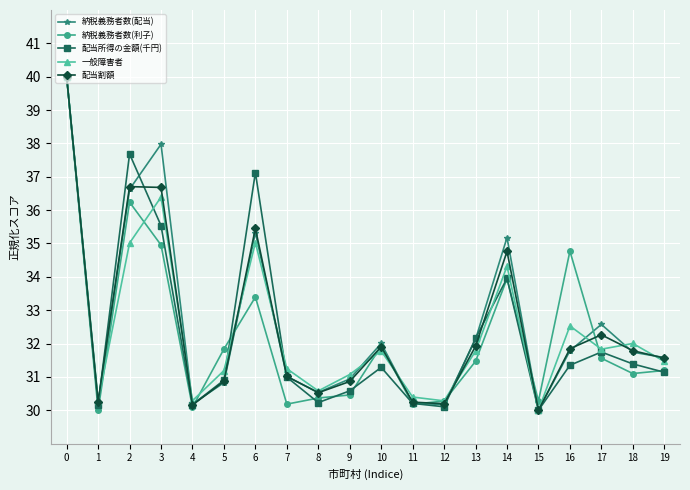

How many lines are shown in the chart?

5